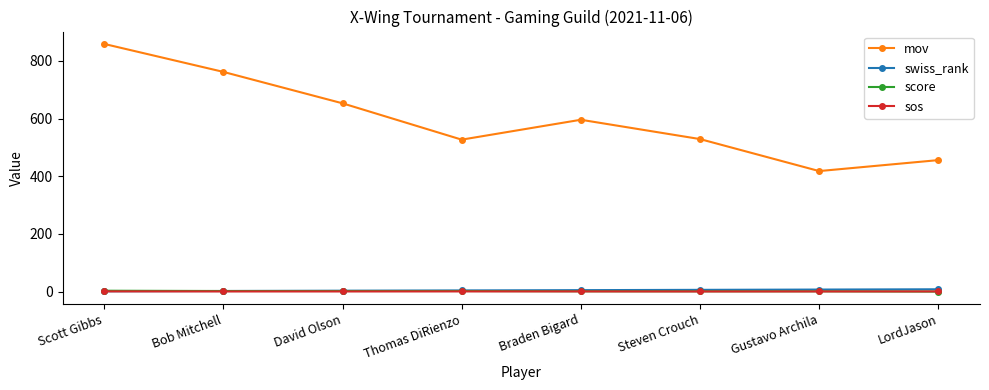

At which category does mov reach its first local peak?

Braden Bigard